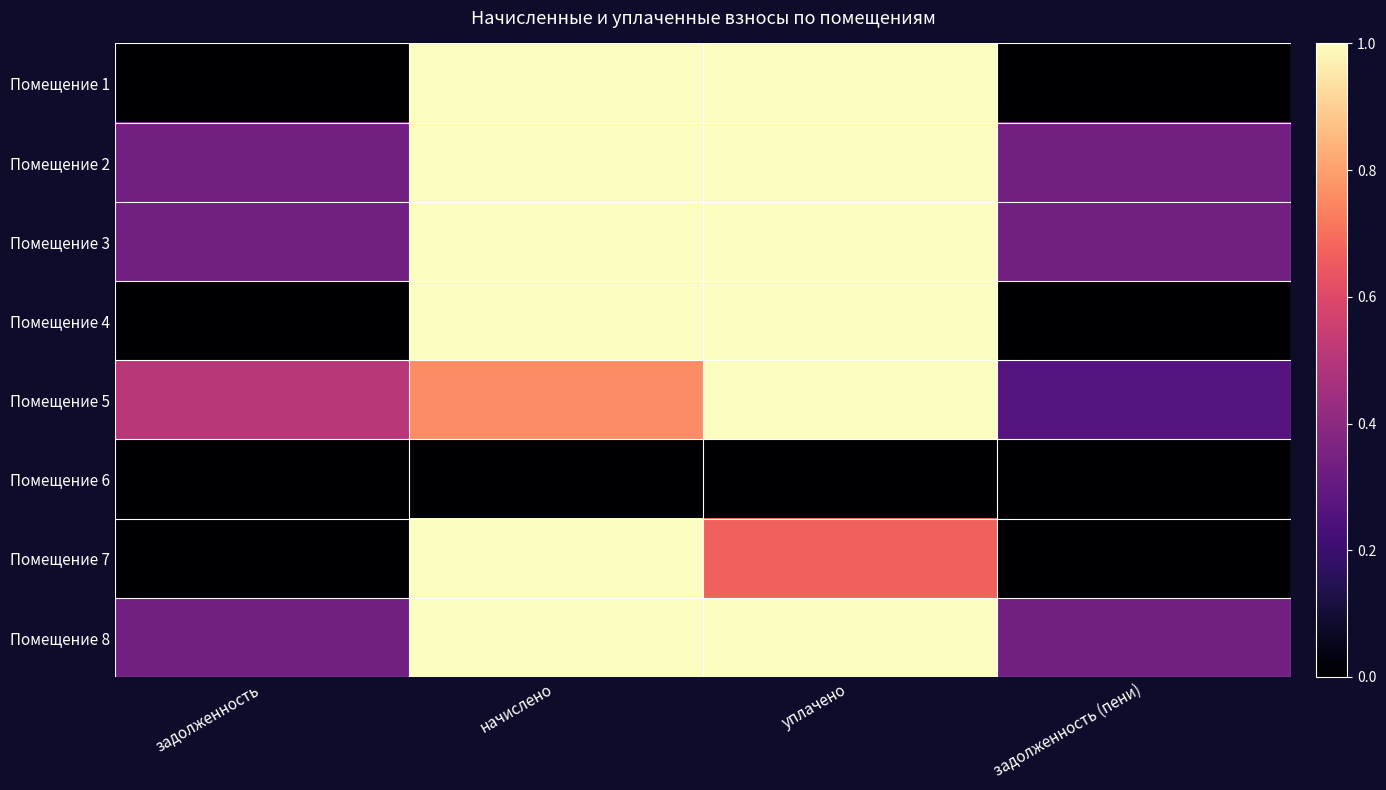

At which category is the sum across all series the highest?

начислено